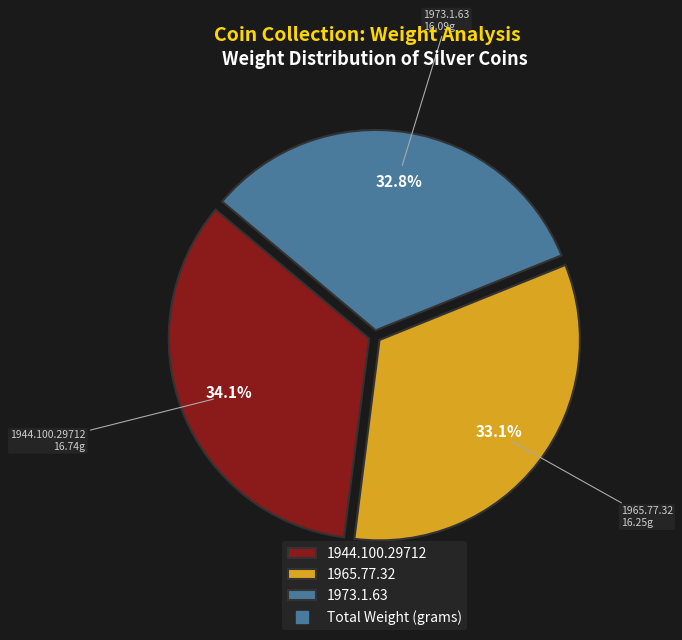

Is the sum of 1944.100.29712 and 1973.1.63 greater than half?

Yes